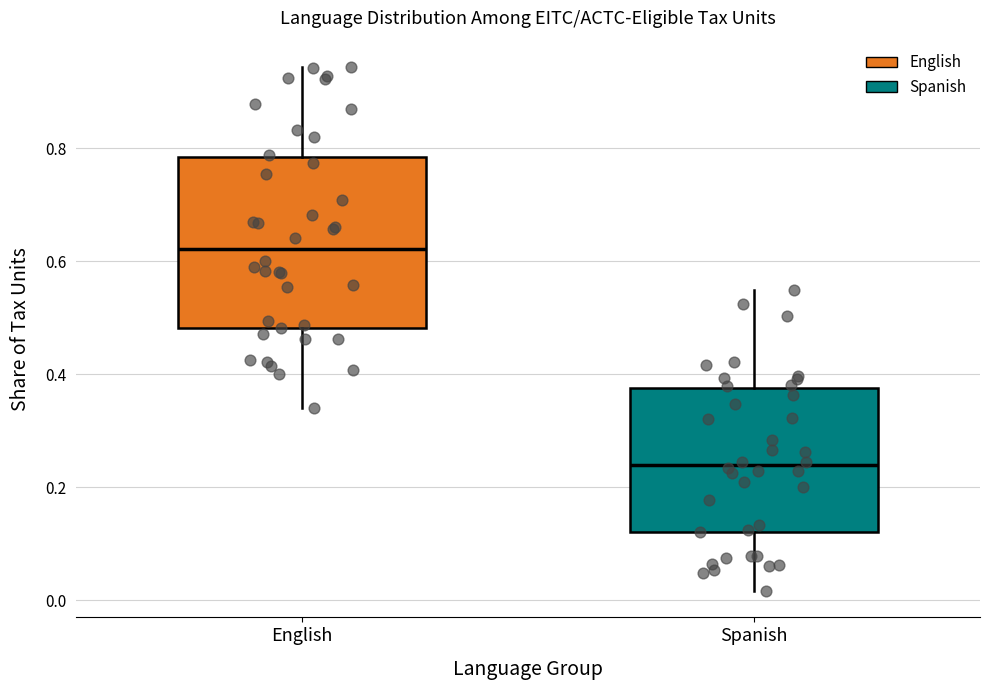

Comparing the boxes themselves (not the whiskers), which one is the tallest?

English